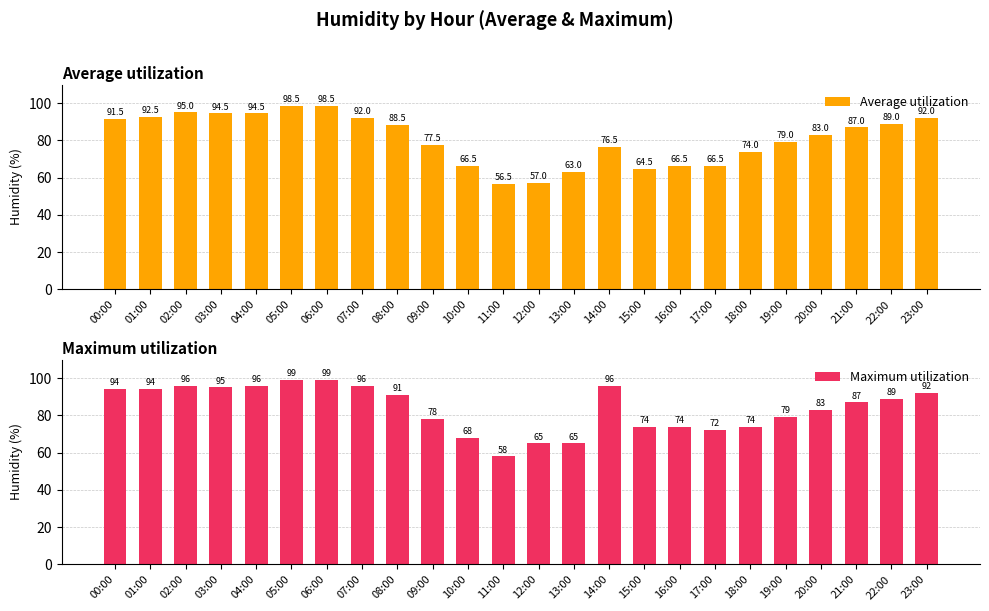

What are all the series names shown in the legend?

Average utilization, Maximum utilization